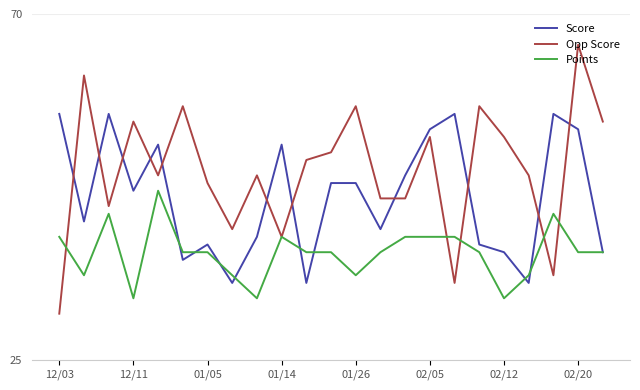

Rank the series by their average value, from lowest to highest.

Points, Score, Opp Score